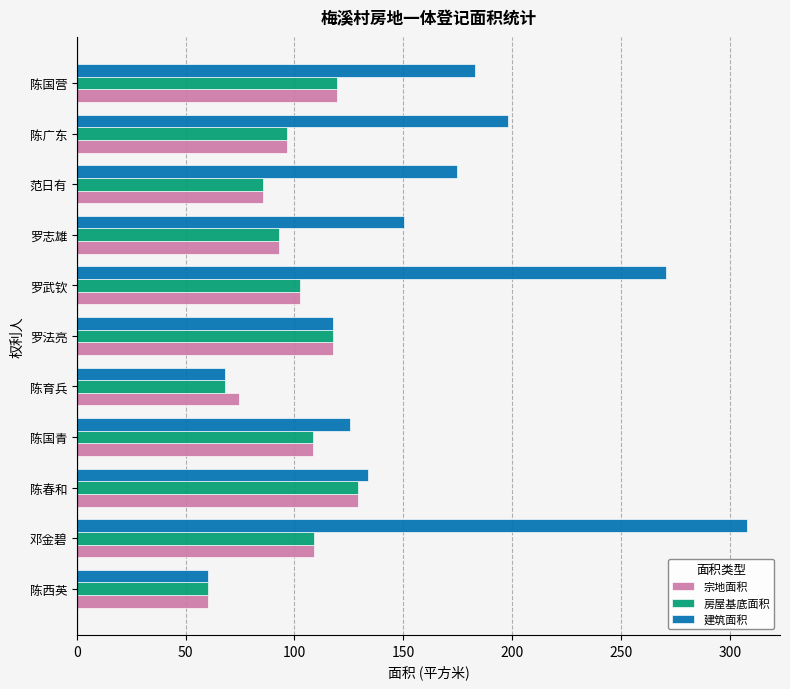

What is the sum of all 房屋基底面积 values?

1090.2